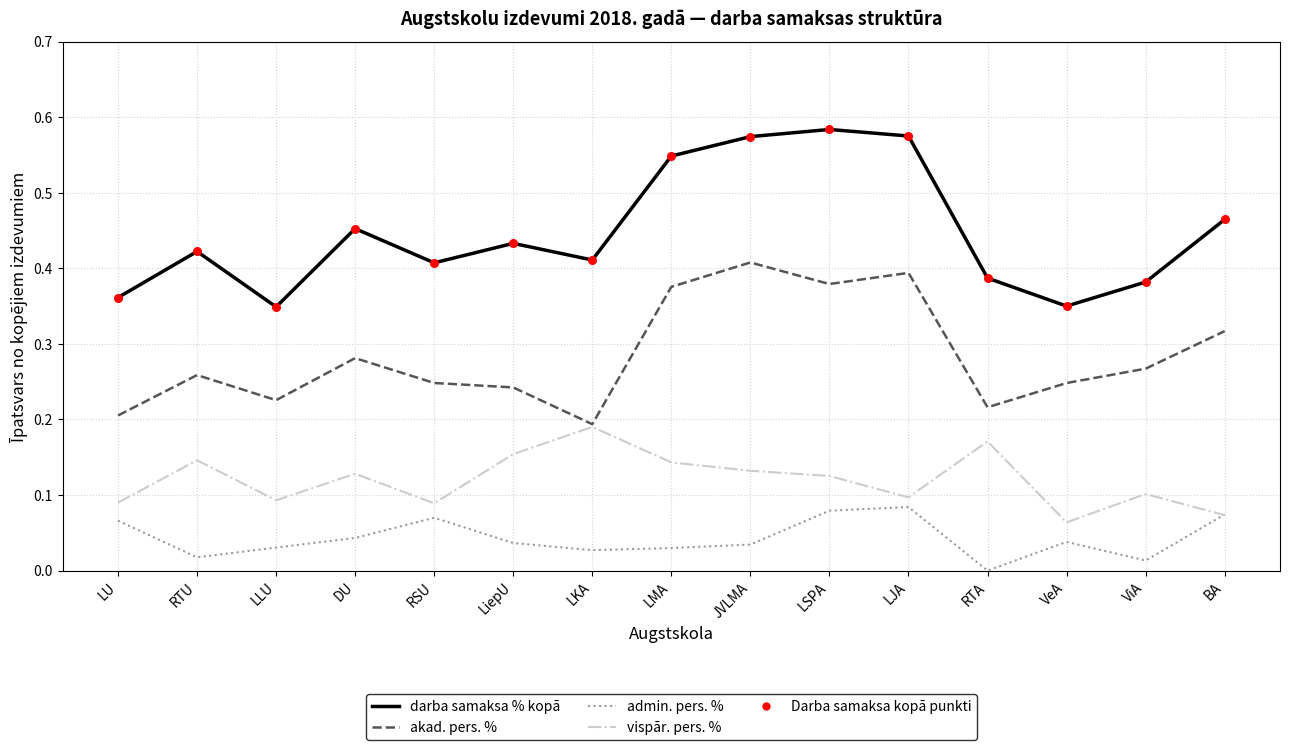

Which series has the largest range (max minus min)?

darba samaksa % kopā